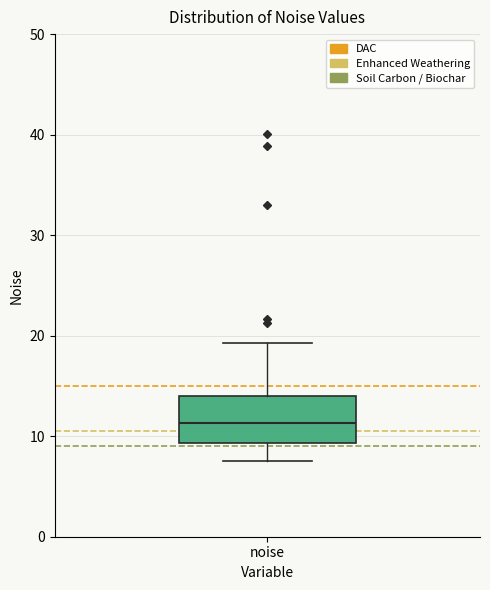

Read this box plot against the y-axis: the position of the median line, the range covered by the box, and the ends of both whiskers. The values are not printed on the chart, so give them approximately, as read against the axis.

median 11, box 9 to 14, whiskers 8 to 19